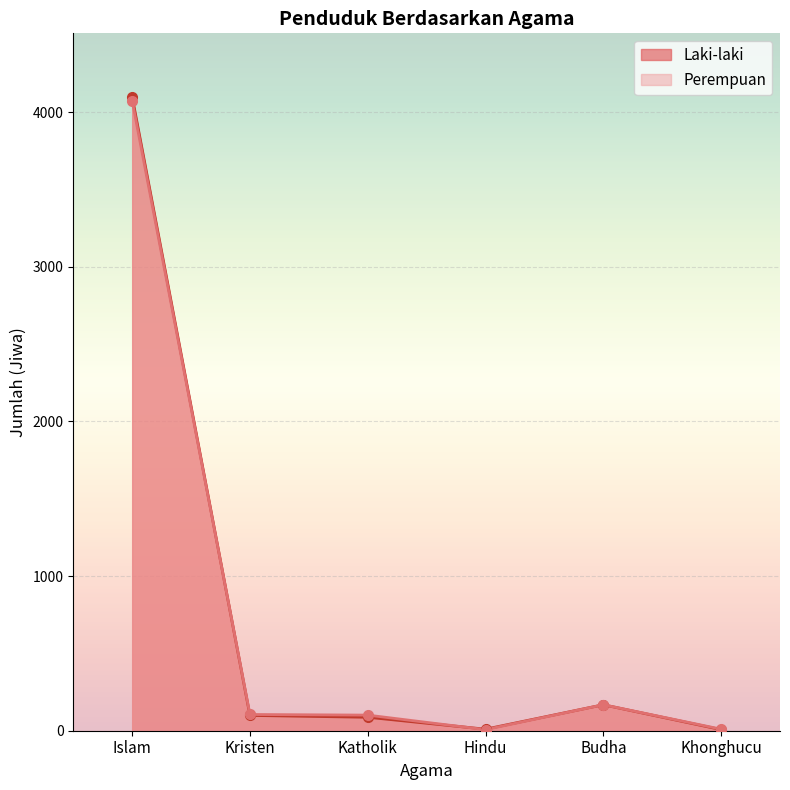

List the series in order of their peak value, highest first.

Laki-laki, Perempuan